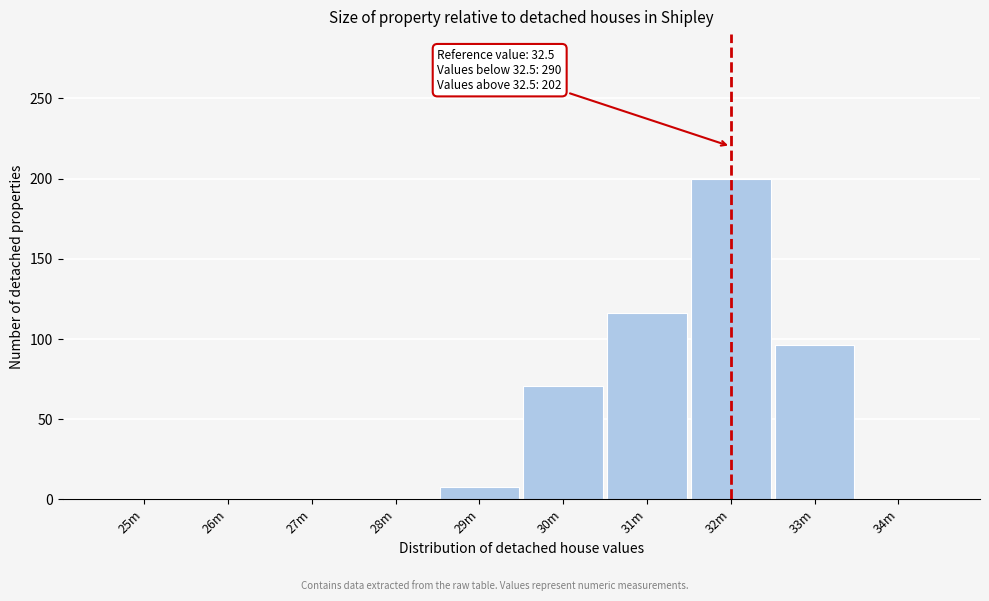

Read the value at 31m, to the nearest 50.

100